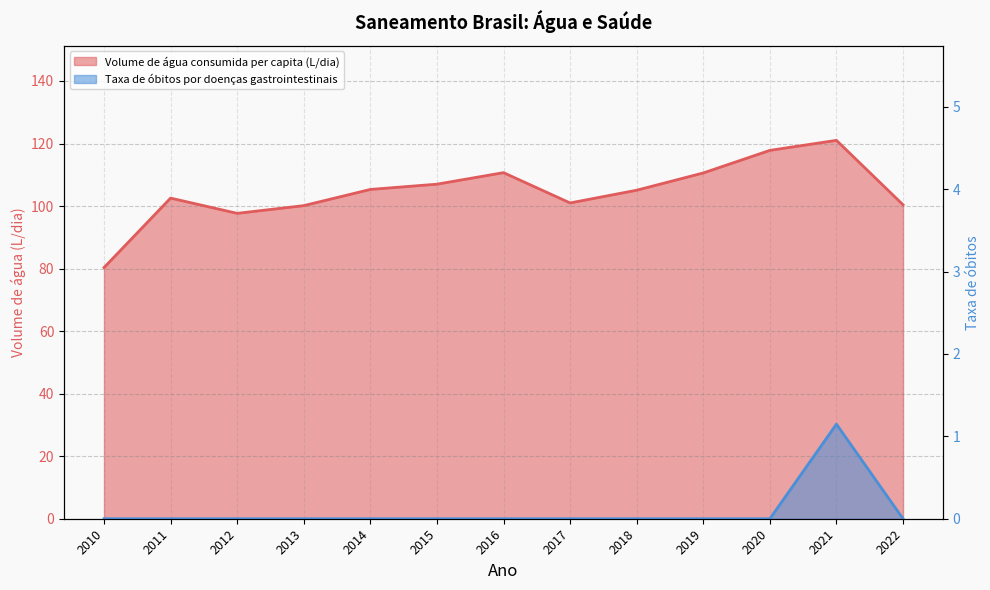

Is it true that Volume de água consumida per capita (L/dia) equals 76.7 at 2021?

False